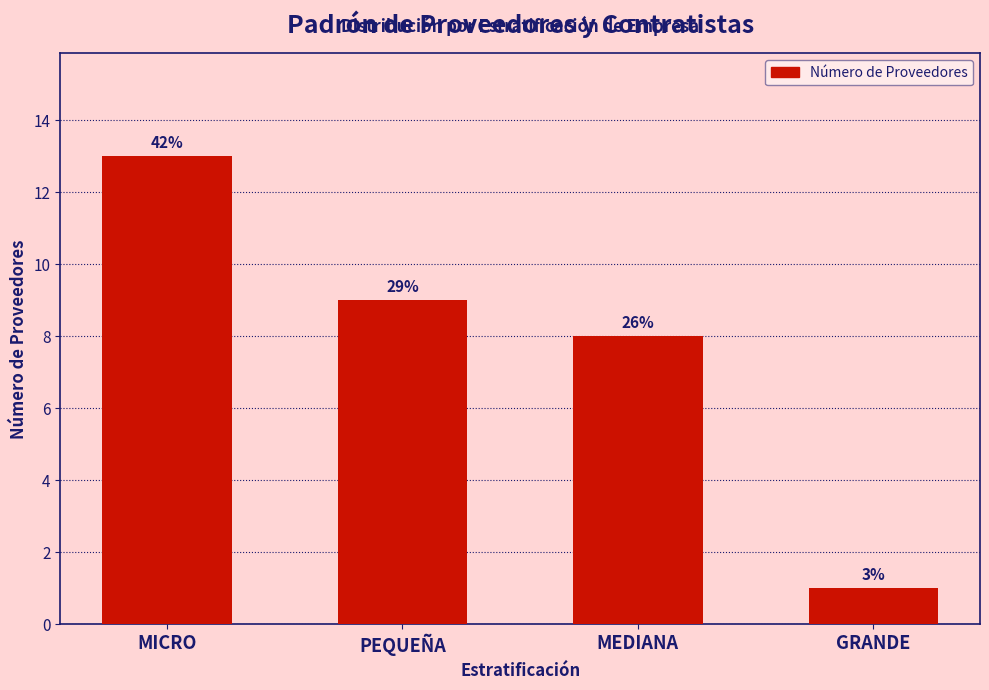

What position from the right is MEDIANA?

2